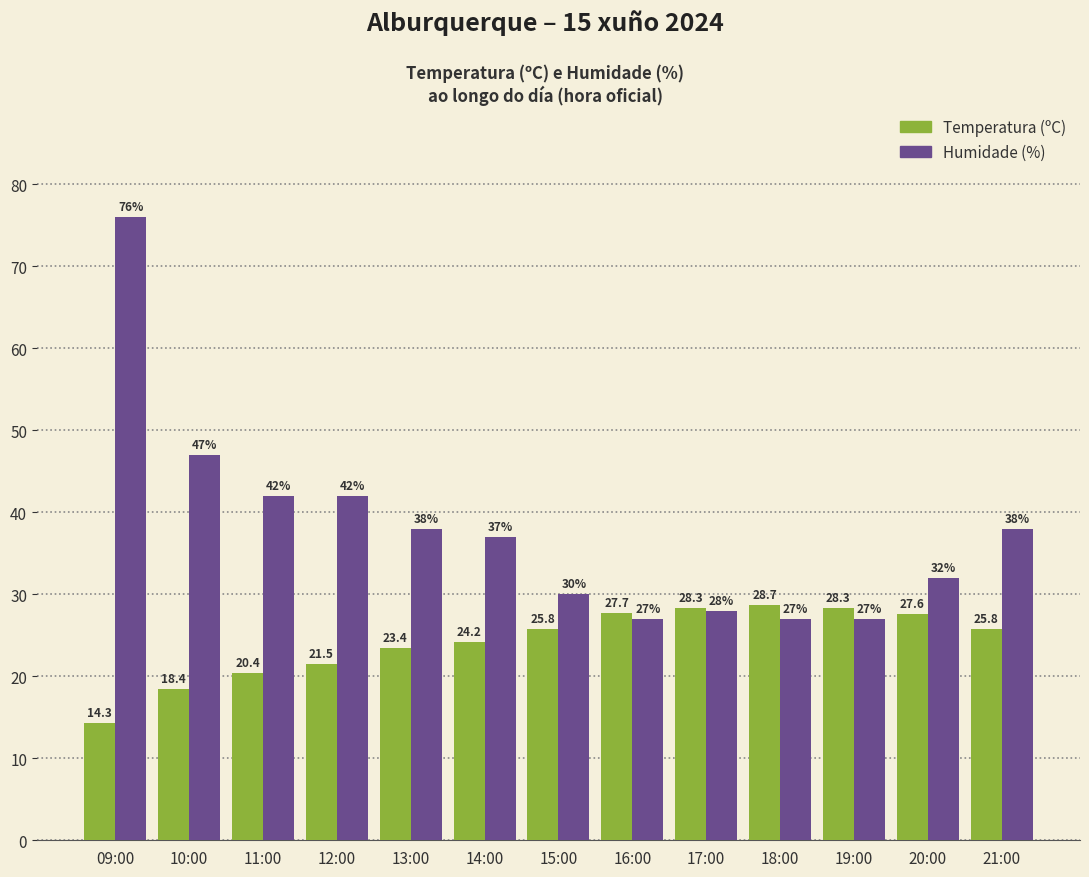

Which category has the highest value across all series?

09:00